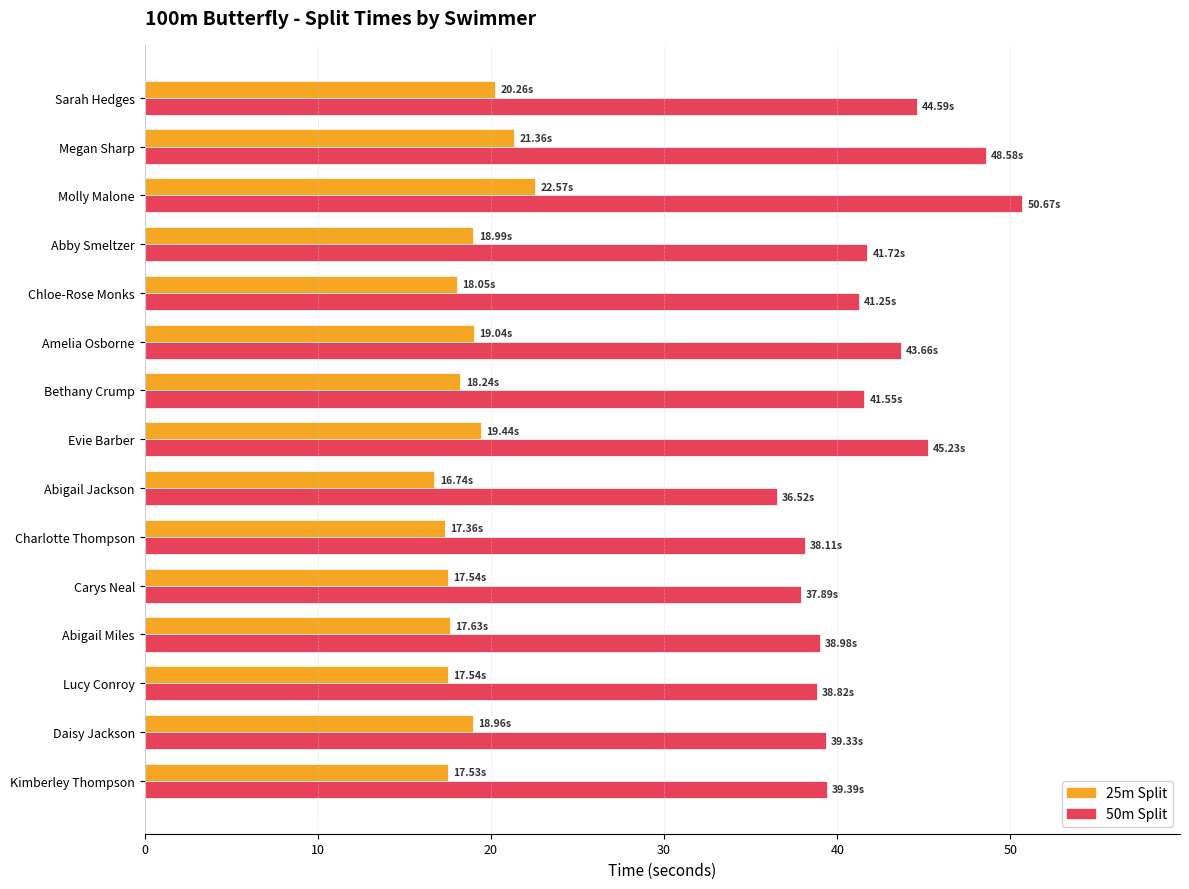

Between Evie Barber and Charlotte Thompson, which series saw the biggest shift?

50m Split